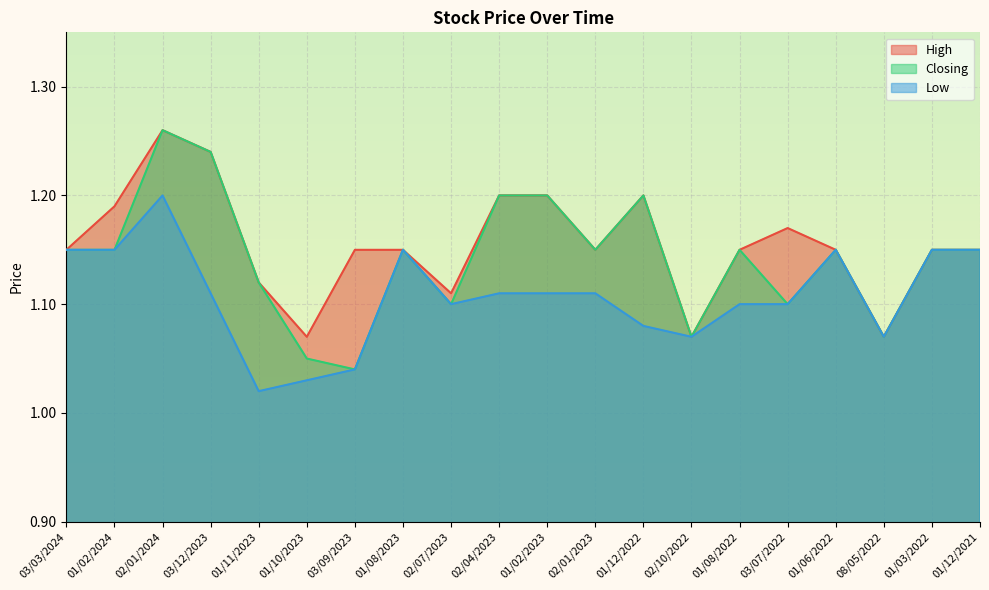

True or false: Low and Closing intersect in this chart.

False